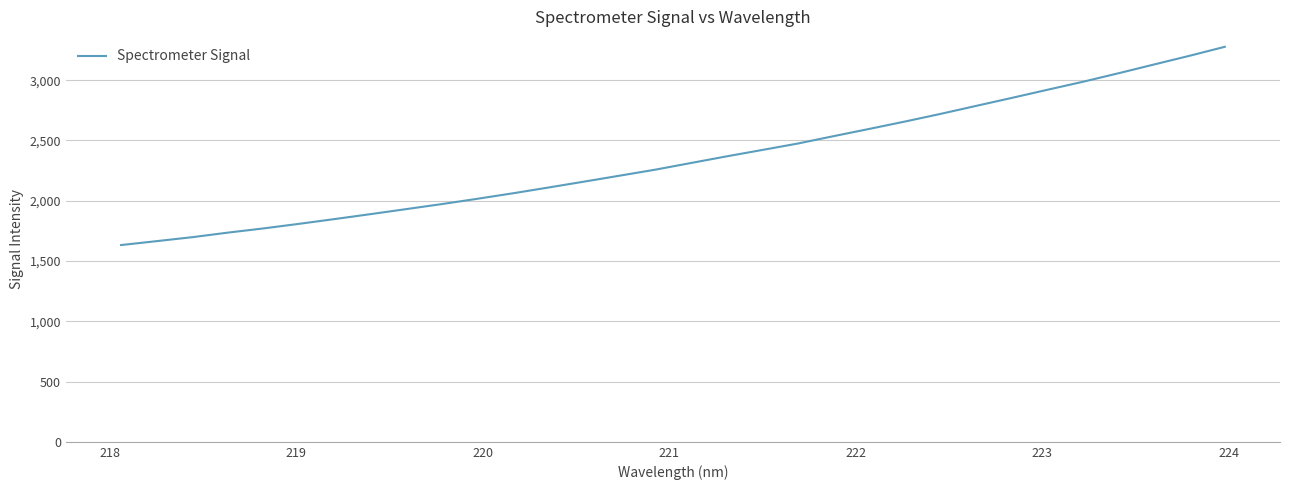

What is the greatest value displayed?

3276.6